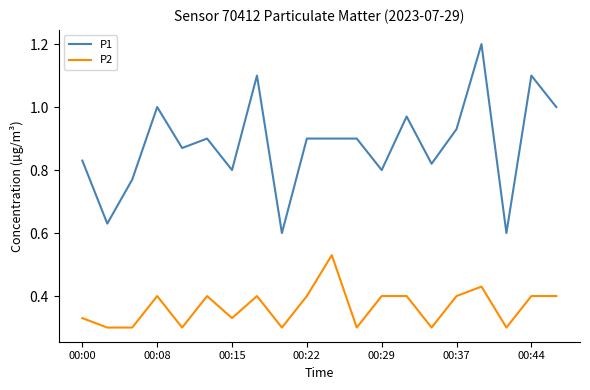

Which series has the largest total across all categories?

P1